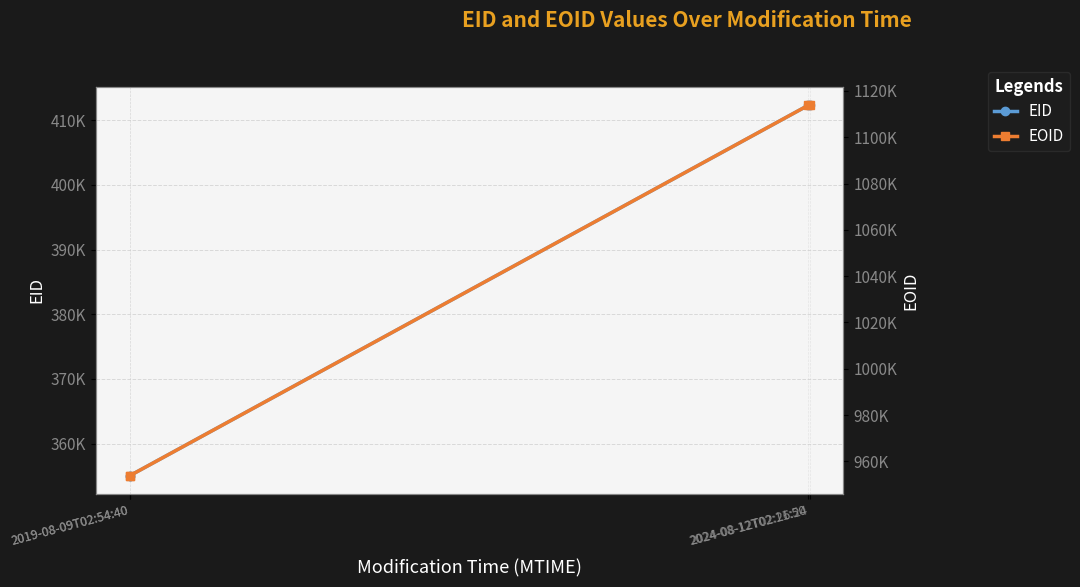

True or false: EOID and EID cross at least once.

False